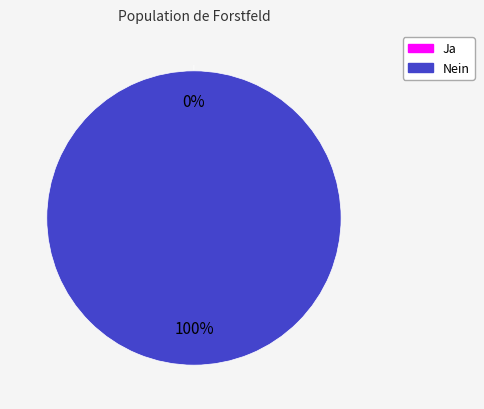

Between Ja and Nein, which is larger?

Nein